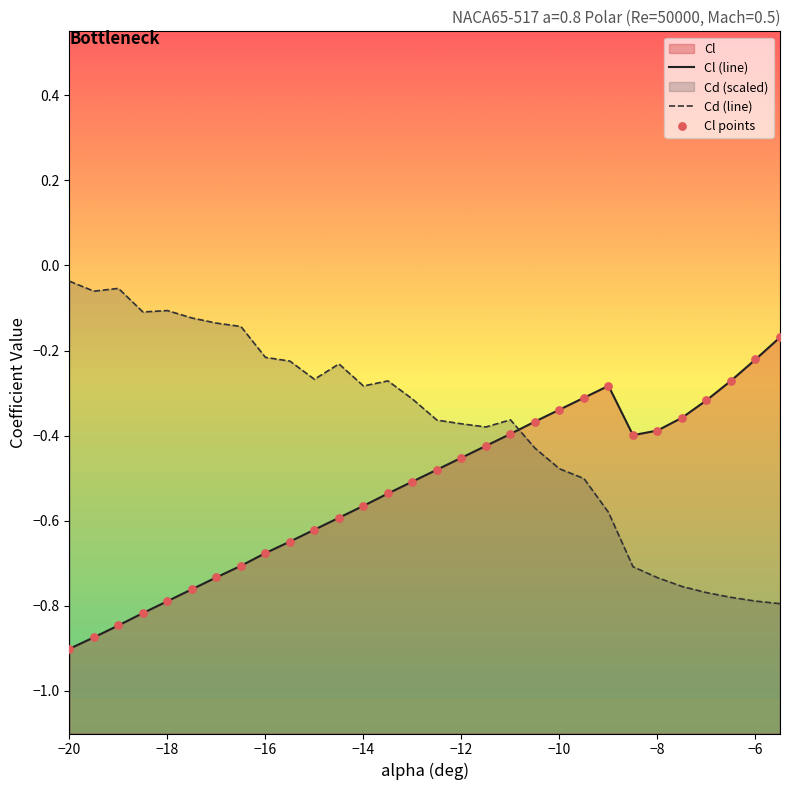

Which series has the largest Y range (max minus min)?

Cd (line)